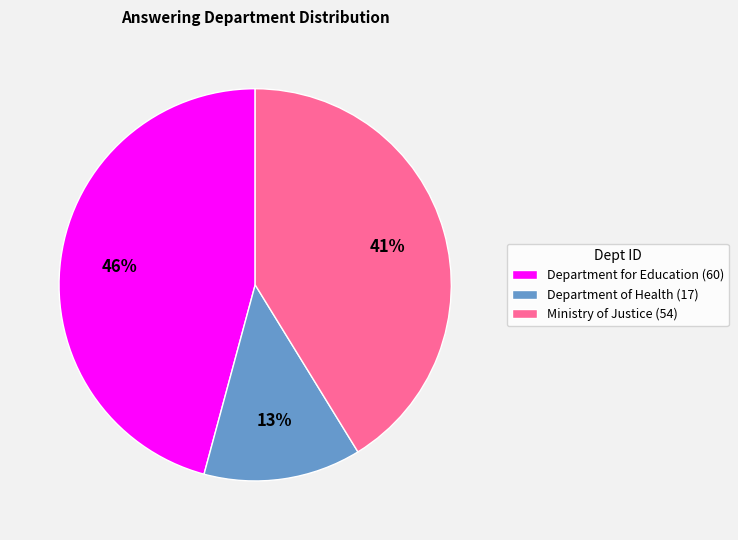

Do Department of Health (17) and Department for Education (60) together represent more than half of the pie?

Yes